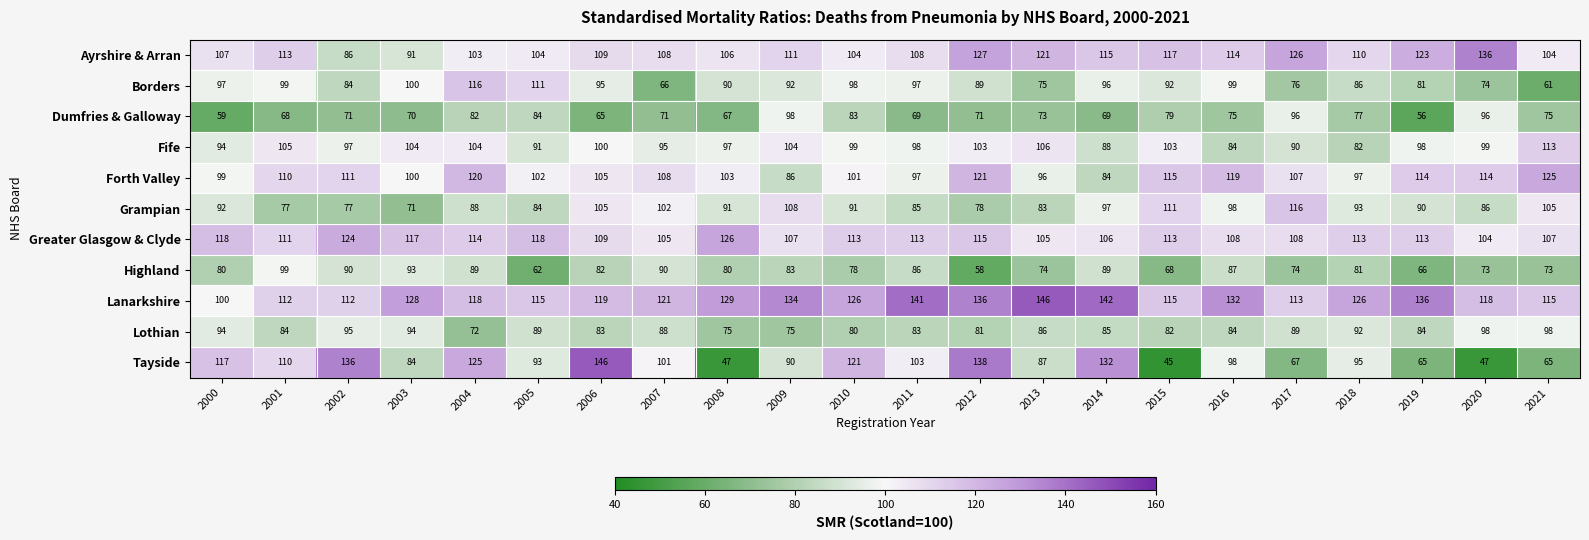

How many data points does each series have?

22